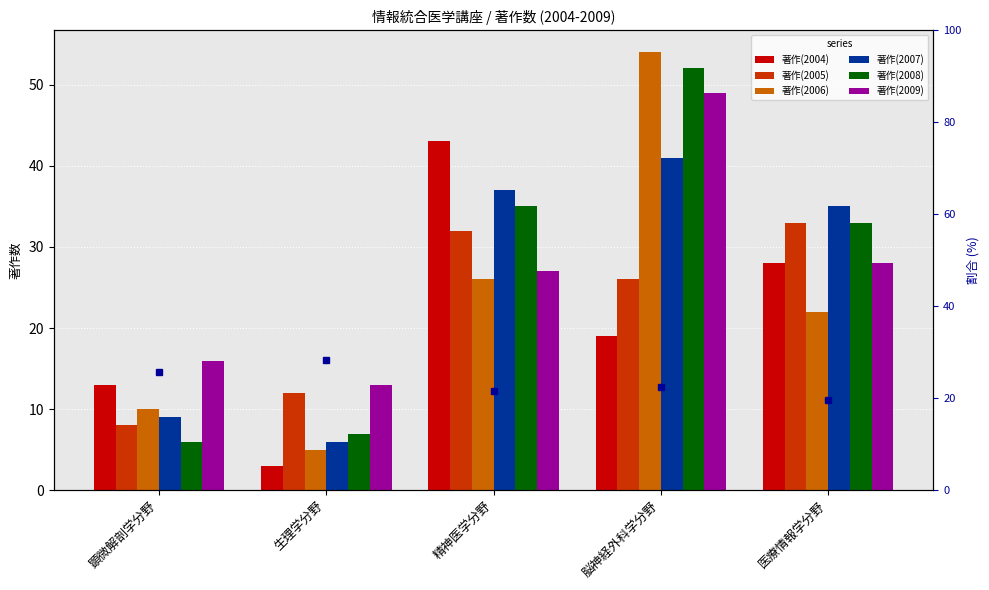

Which category has the lowest value in the 著作(2006) series?

生理学分野